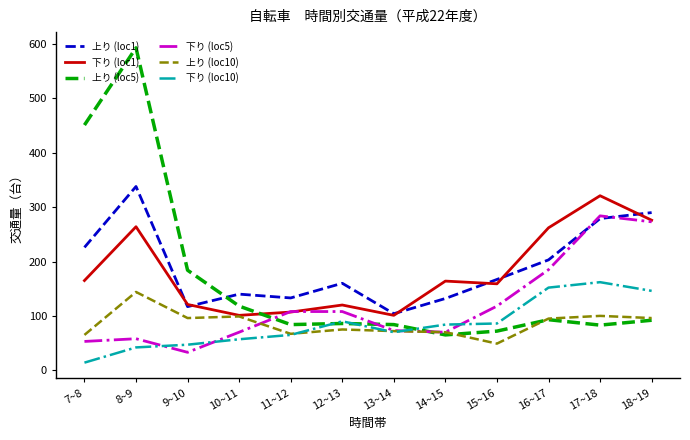

Where is 下り (loc5) nearest to the value 158?

16~17